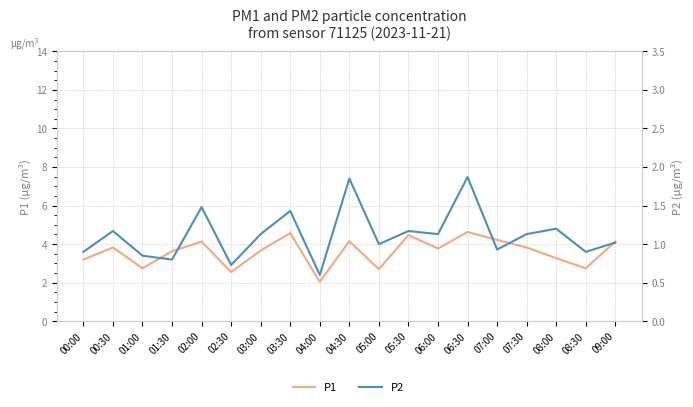

Reading left to right, what are all the values shown in this chart?

P1: 3.2	3.8	2.8	3.6	4.1	2.5	3.7	4.6	2.0	4.2	2.7	4.5	3.8	4.6	4.2	3.8	3.3	2.8	4.1
P2: 0.9	1.2	0.8	0.8	1.5	0.7	1.1	1.4	0.6	1.9	1.0	1.2	1.1	1.9	0.9	1.1	1.2	0.9	1.0